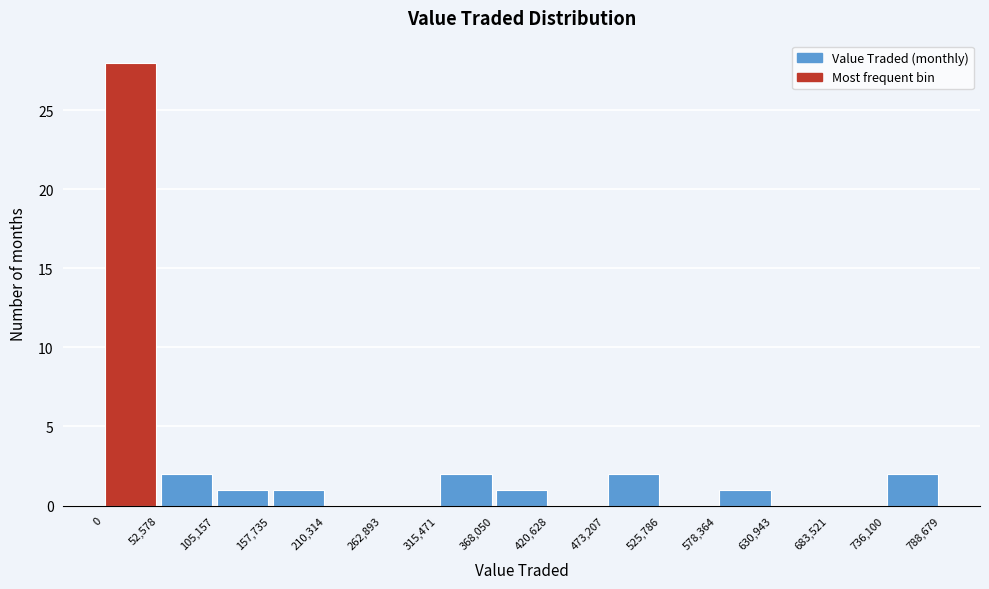

What is the height of the bar covering 368,050 to 420,628 on the x-axis? The values are not printed on the chart, so give them approximately, as read against the axis.

1